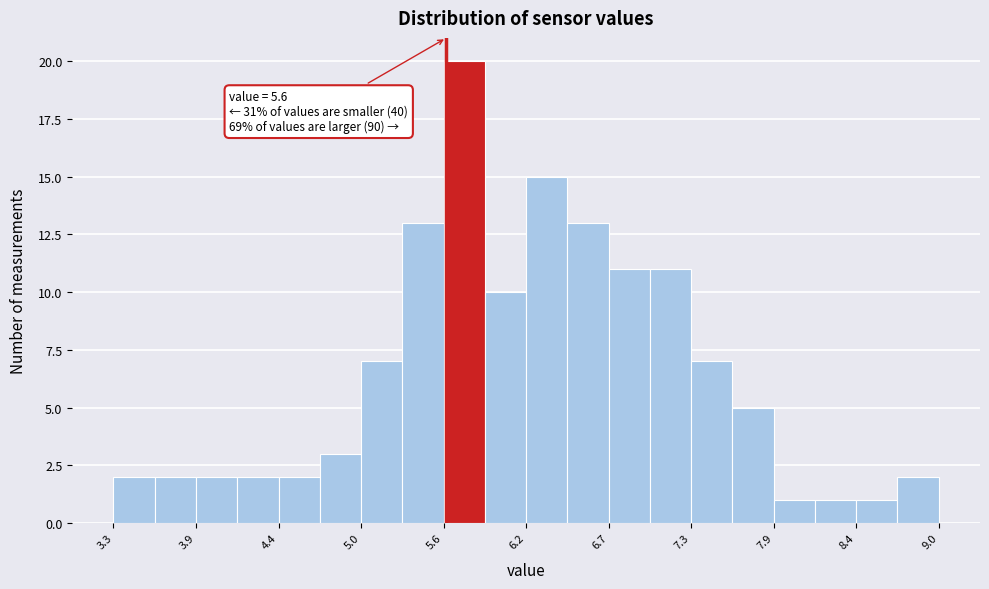

Read against the x-axis, roughly where is the centre of the tallest bar?

5.7